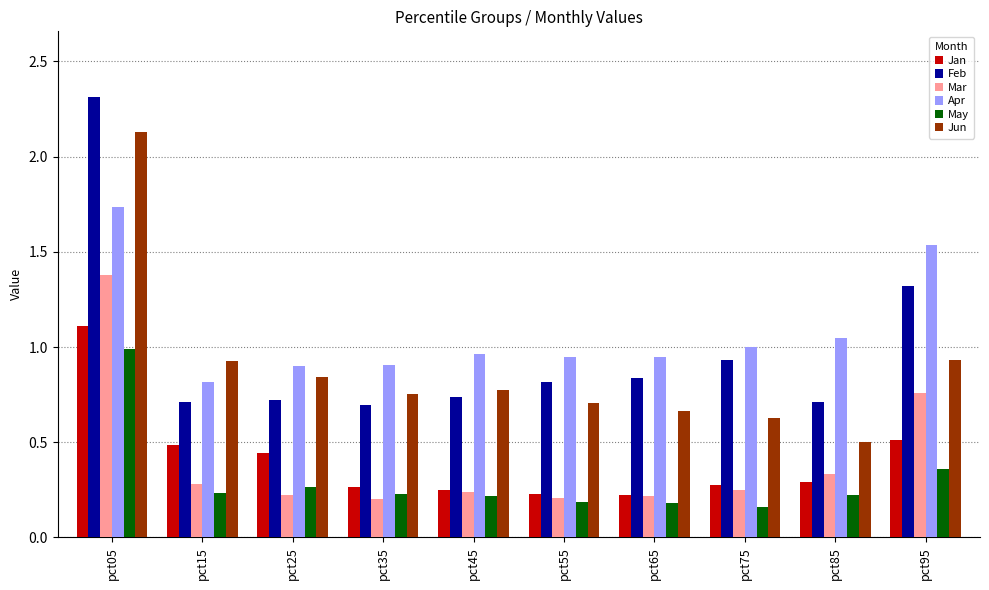

What is the greatest value displayed?

2.3